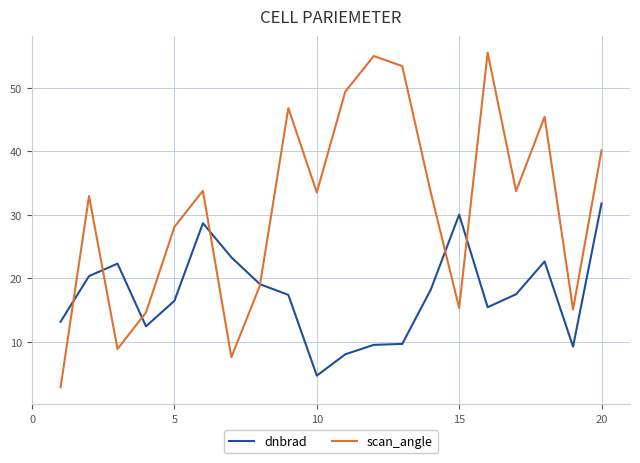

Which series has the largest range (max minus min)?

scan_angle